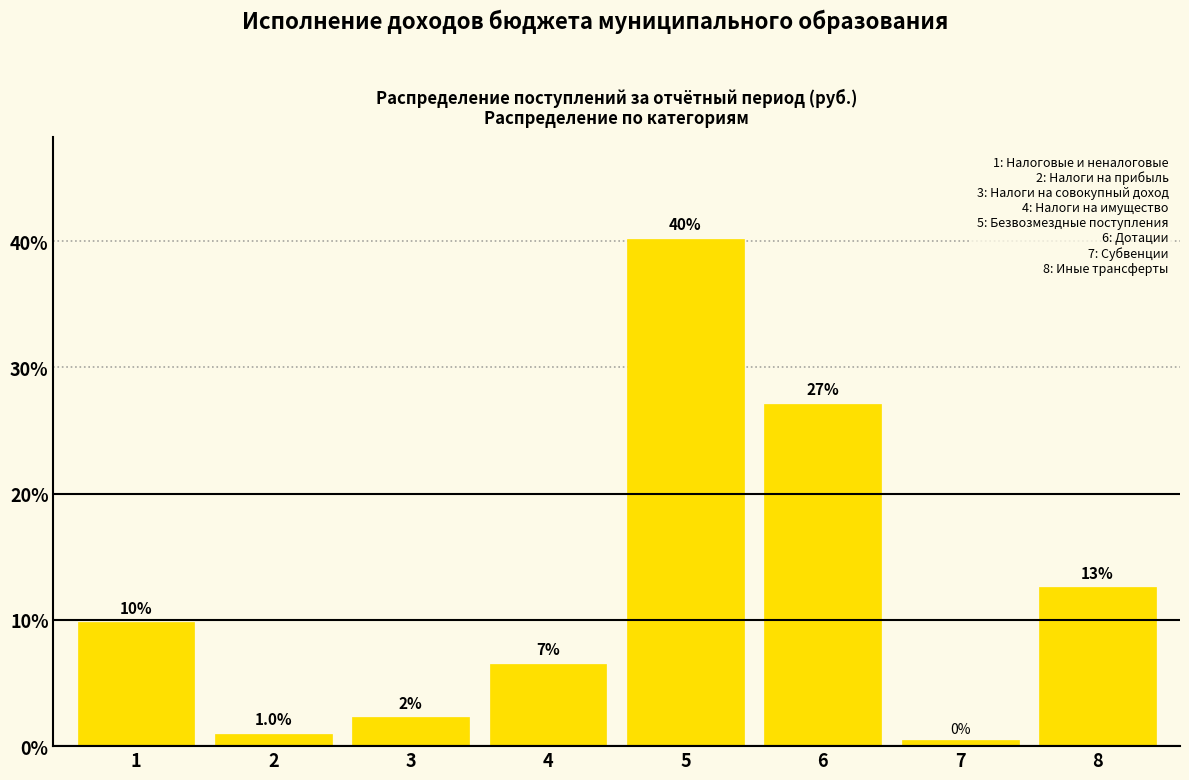

Are the bars horizontal?

No